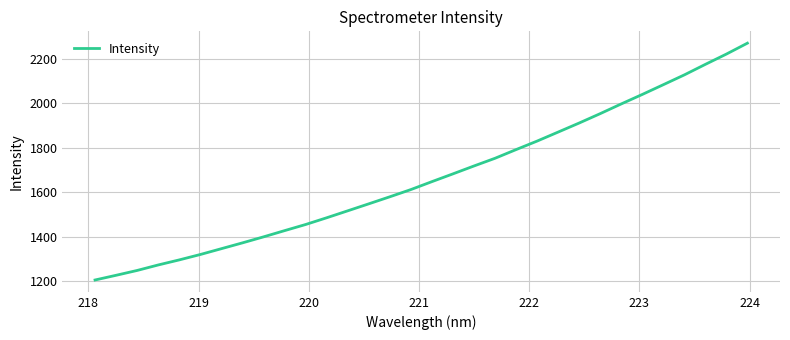

What is the minimum value shown in the chart?

1205.3